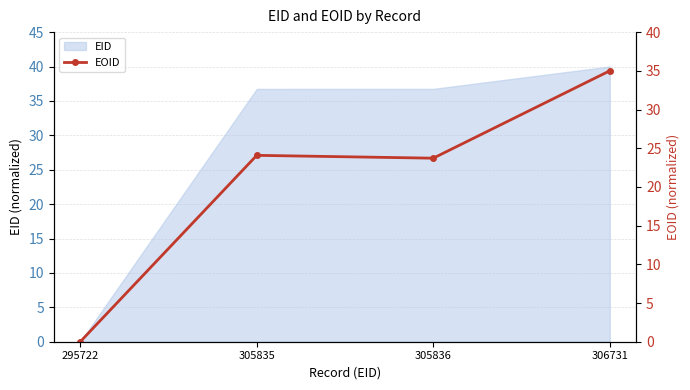

At which label is the value closest to 17?

305836